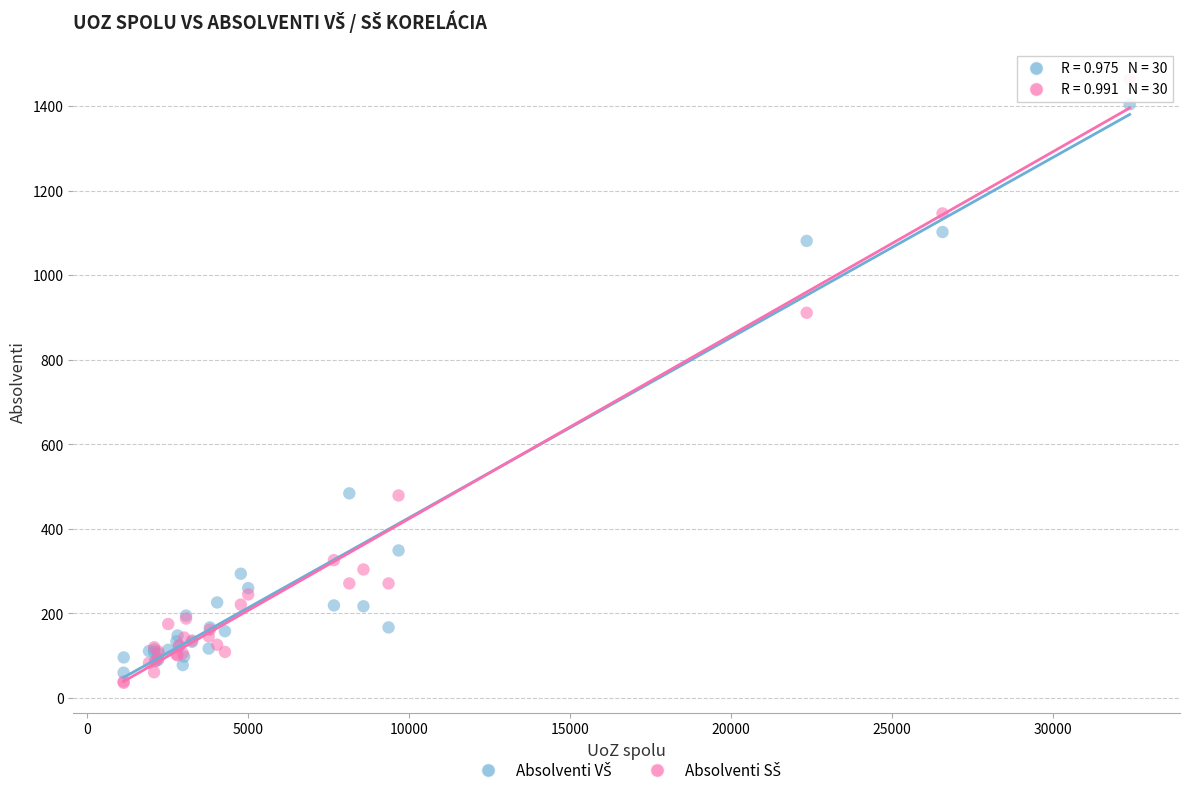

What is the X range (max minus min) for the scatter plot?

31253